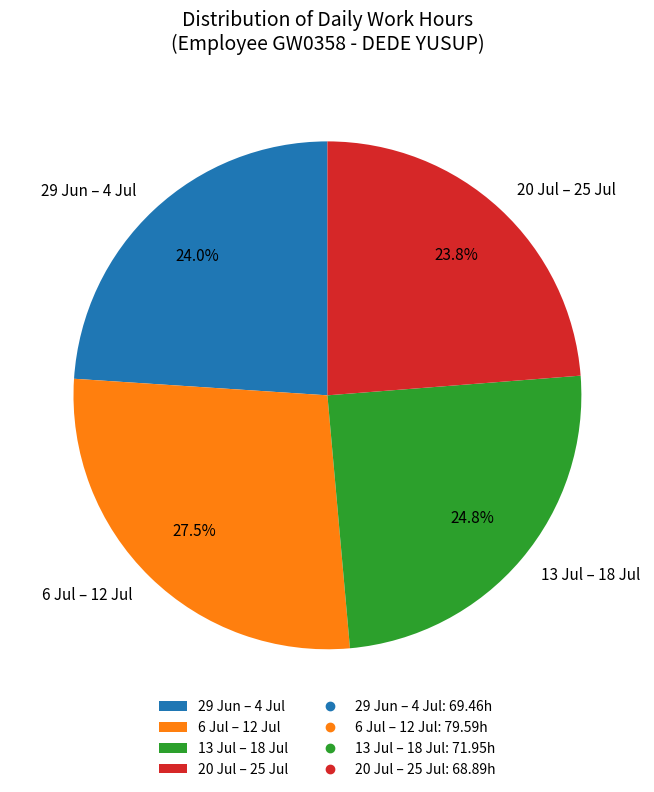

How many slices are in this pie chart?

4